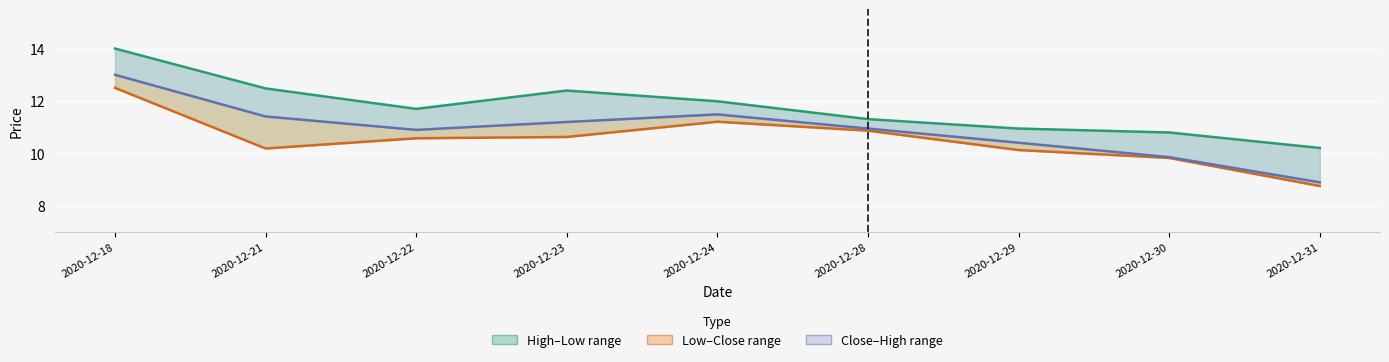

Which series changed the most between 2020-12-24 and 2020-12-31?

Close